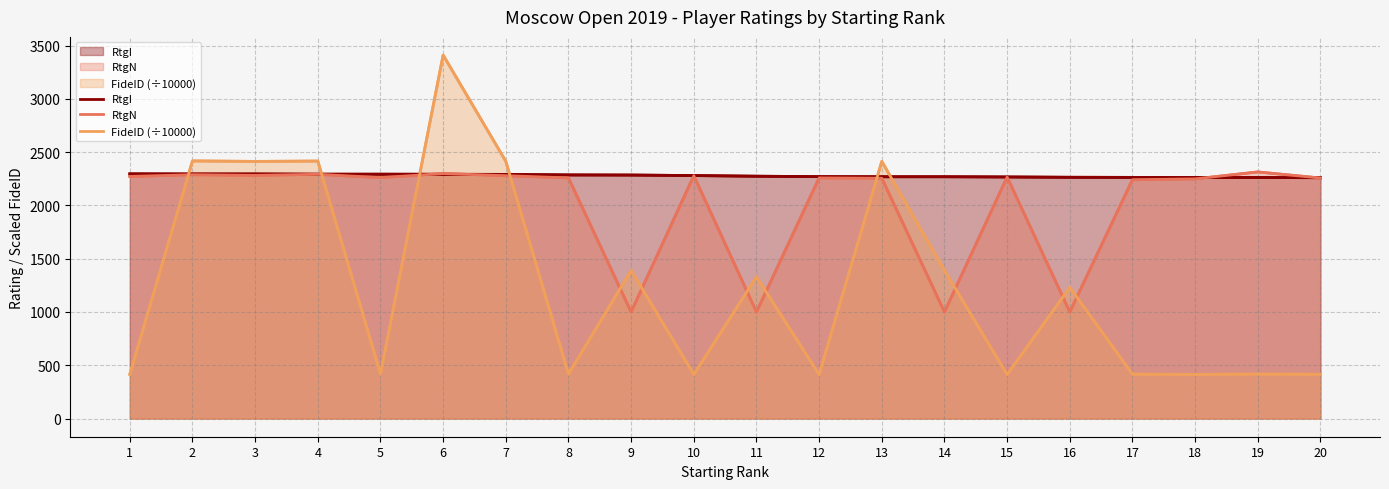

How many values in the RtgI series exceed 2280?

9